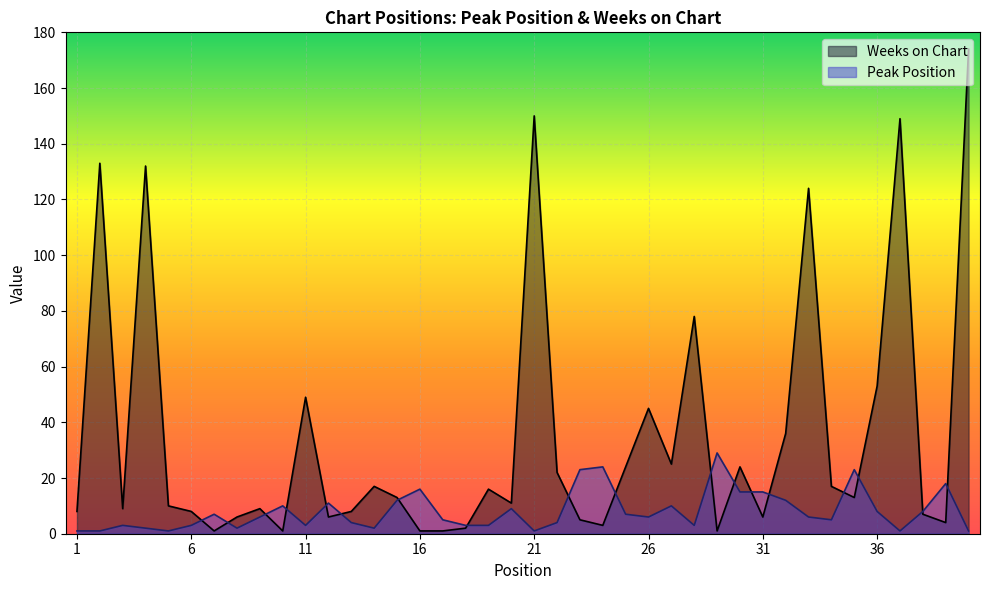

The Peak Position series shows 2 at 28. True or false?

False